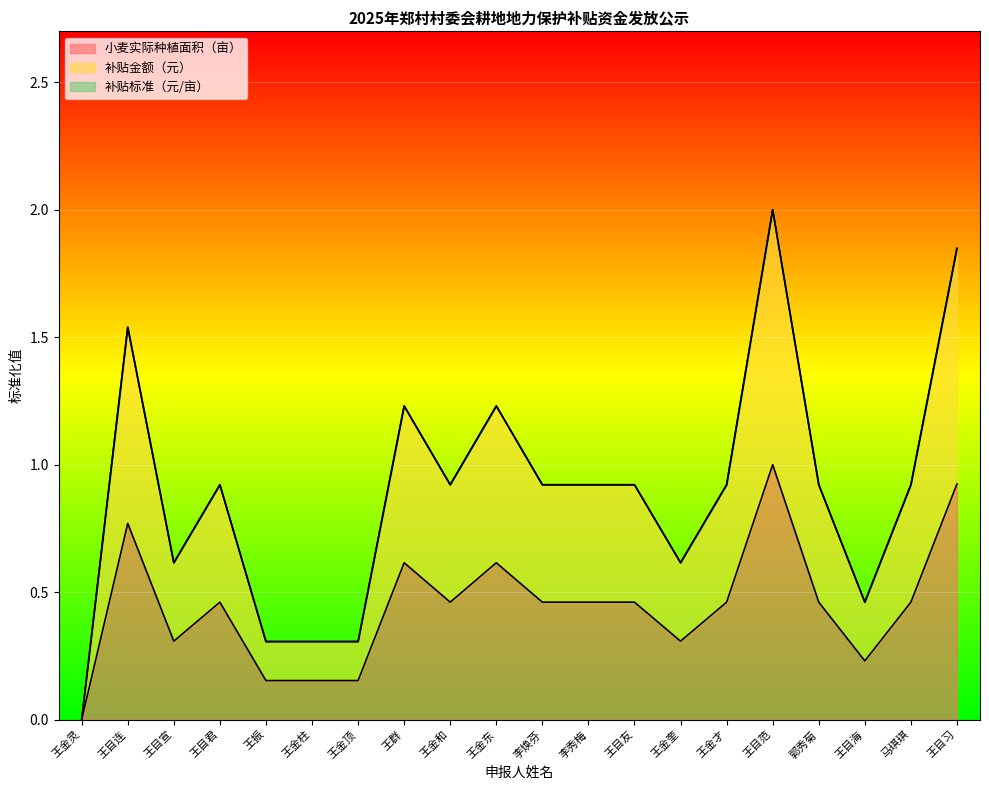

True or false: 补贴金额（元） and 小麦实际种植面积（亩） cross at least once.

False